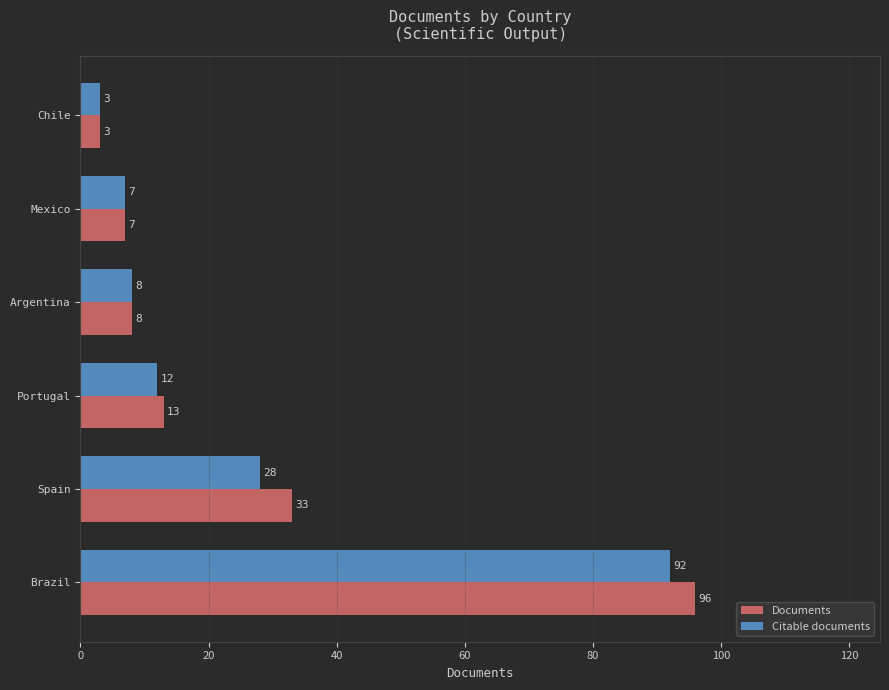

What value does the Citable documents series have at Mexico, to the nearest 5?

5